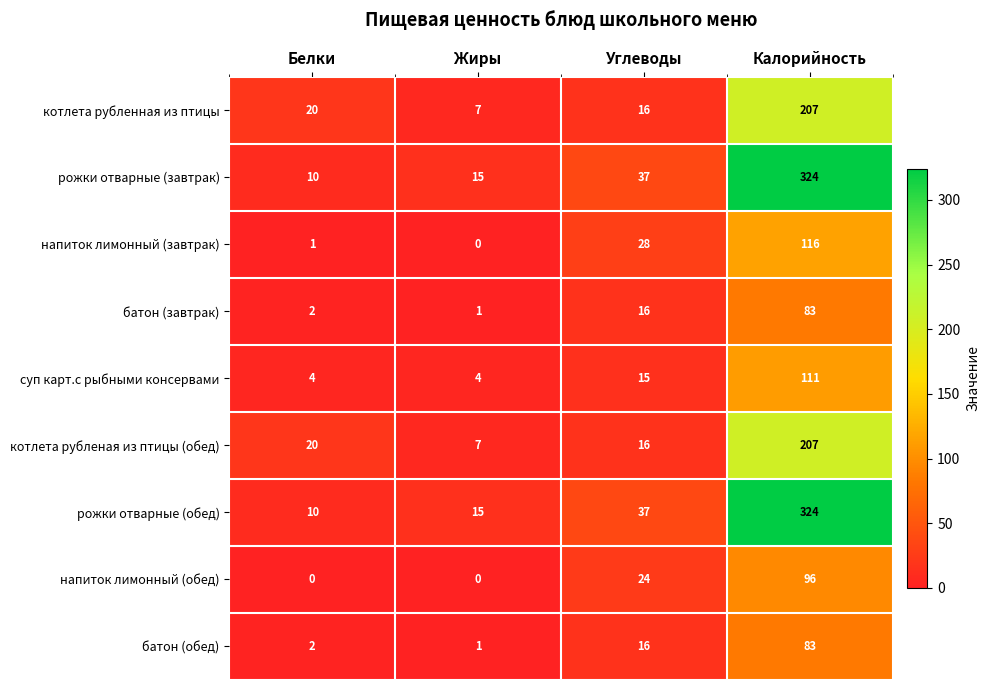

What is the difference between the second highest and second lowest values in the батон (обед) series?

14